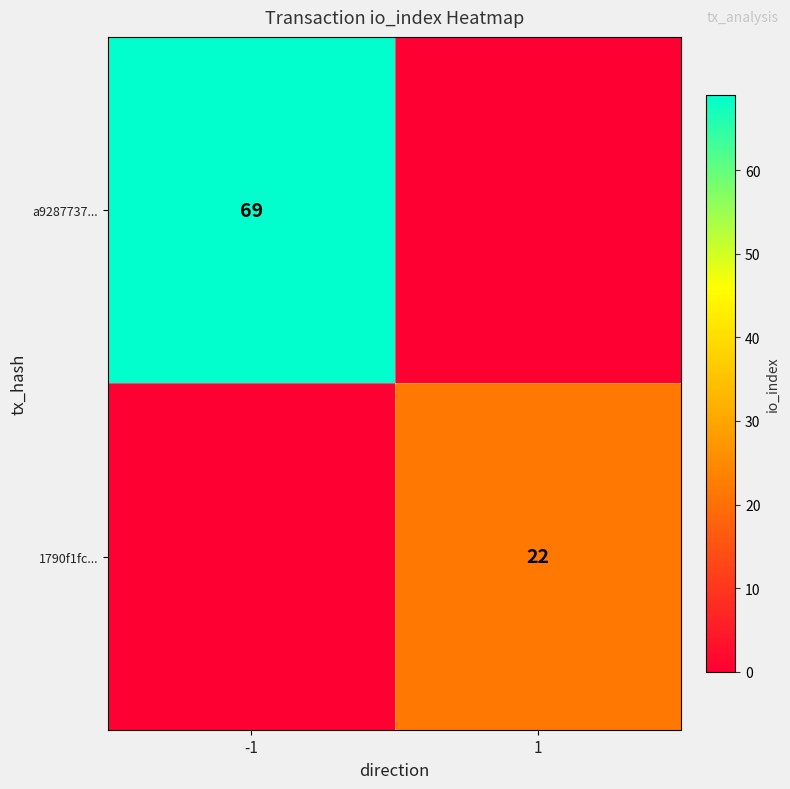

The 1790f1fc... series shows 22 at 1. True or false?

True